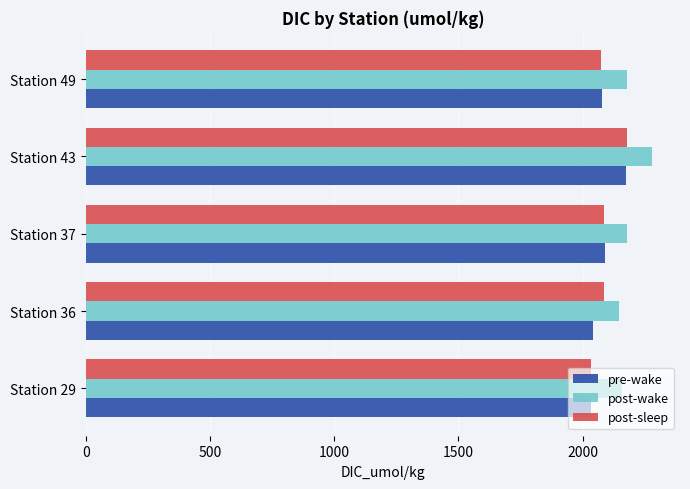

At how many categories does at least one series exceed 2053?

5